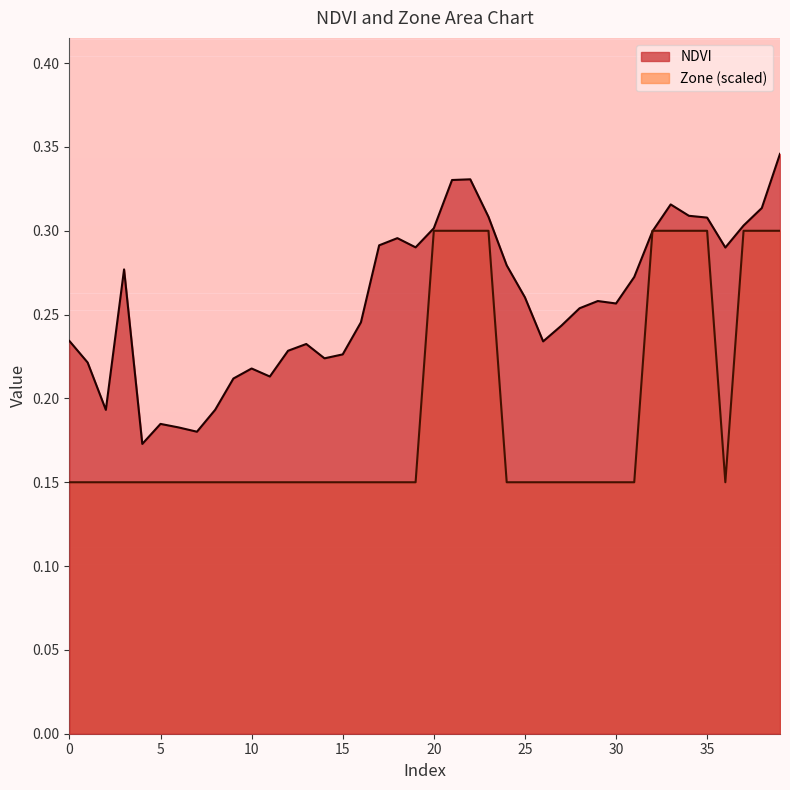

What is the average value of the Zone series?

0.2